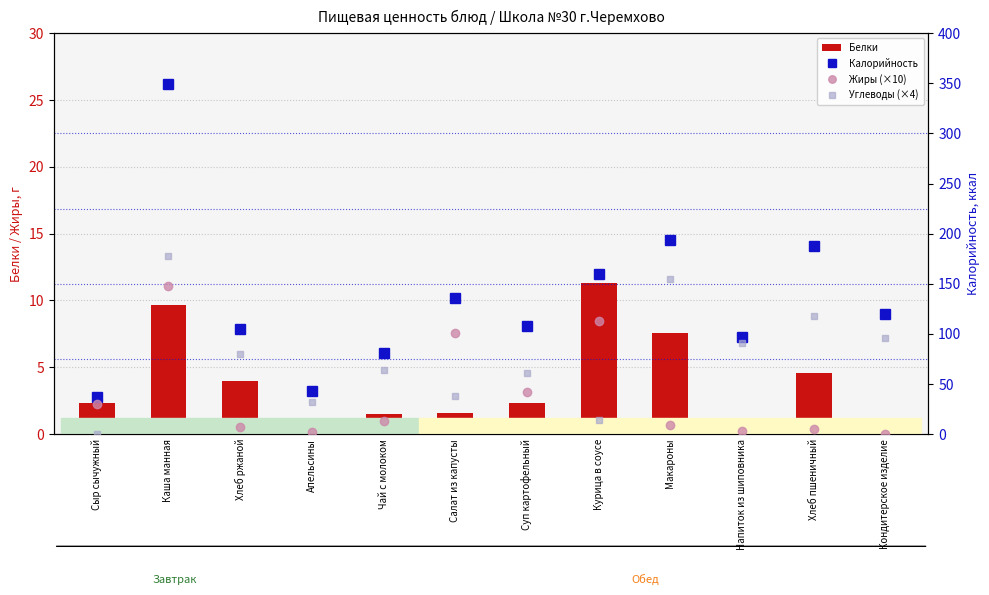

Rank the series by their average value, from highest to lowest.

Калорийность, Углеводы (×4), Жиры (×10), Белки